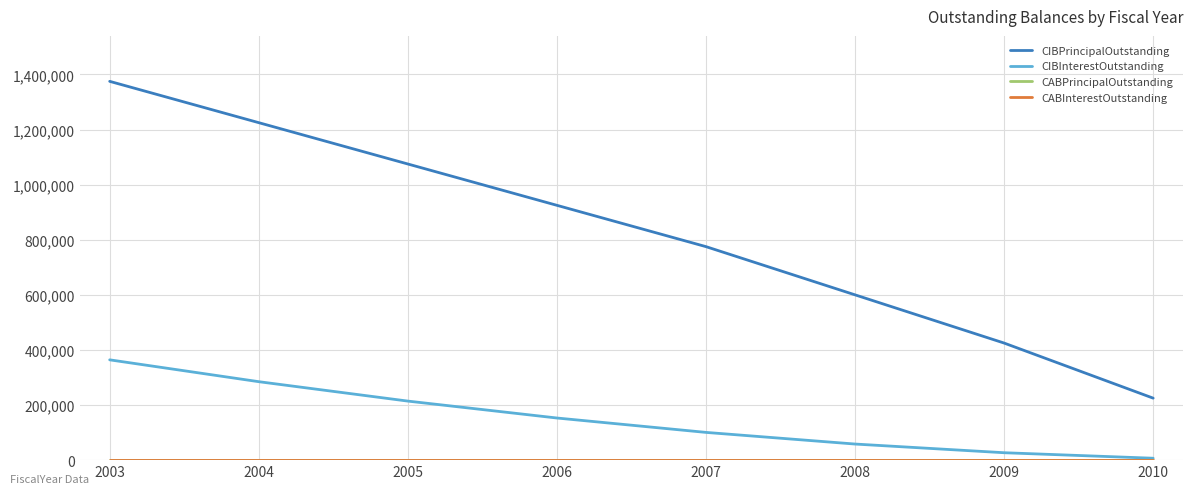

Does the chart have visible grid lines?

Yes